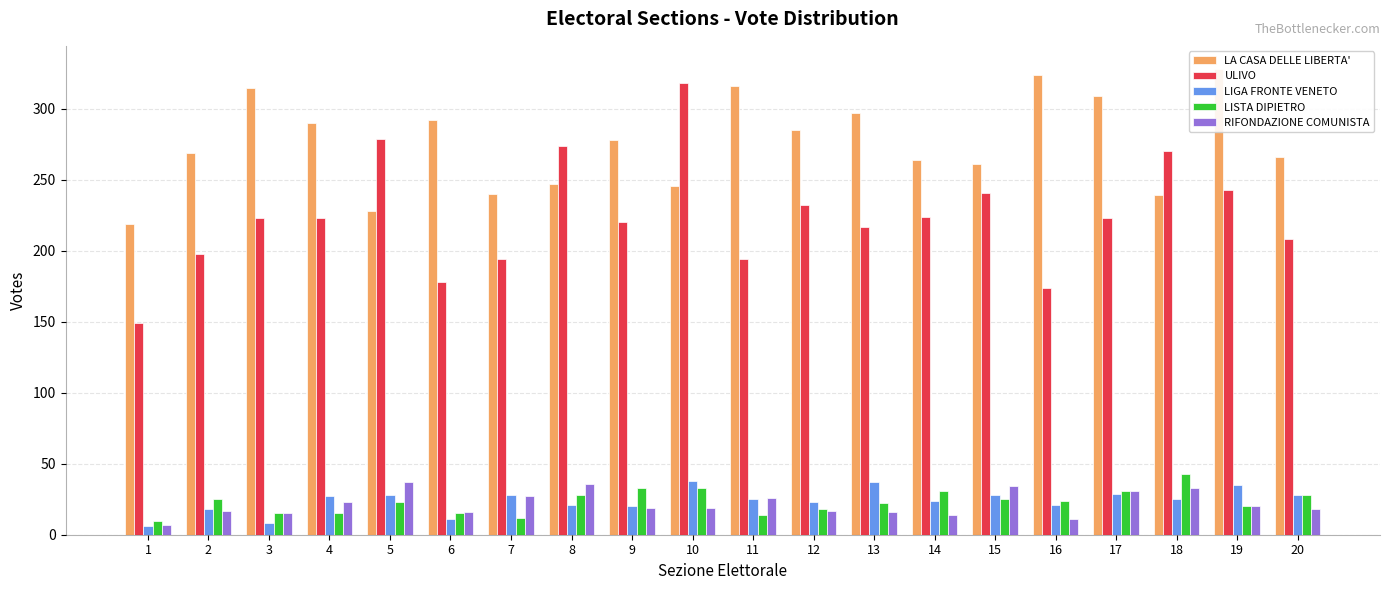

What is the greatest value displayed?

328